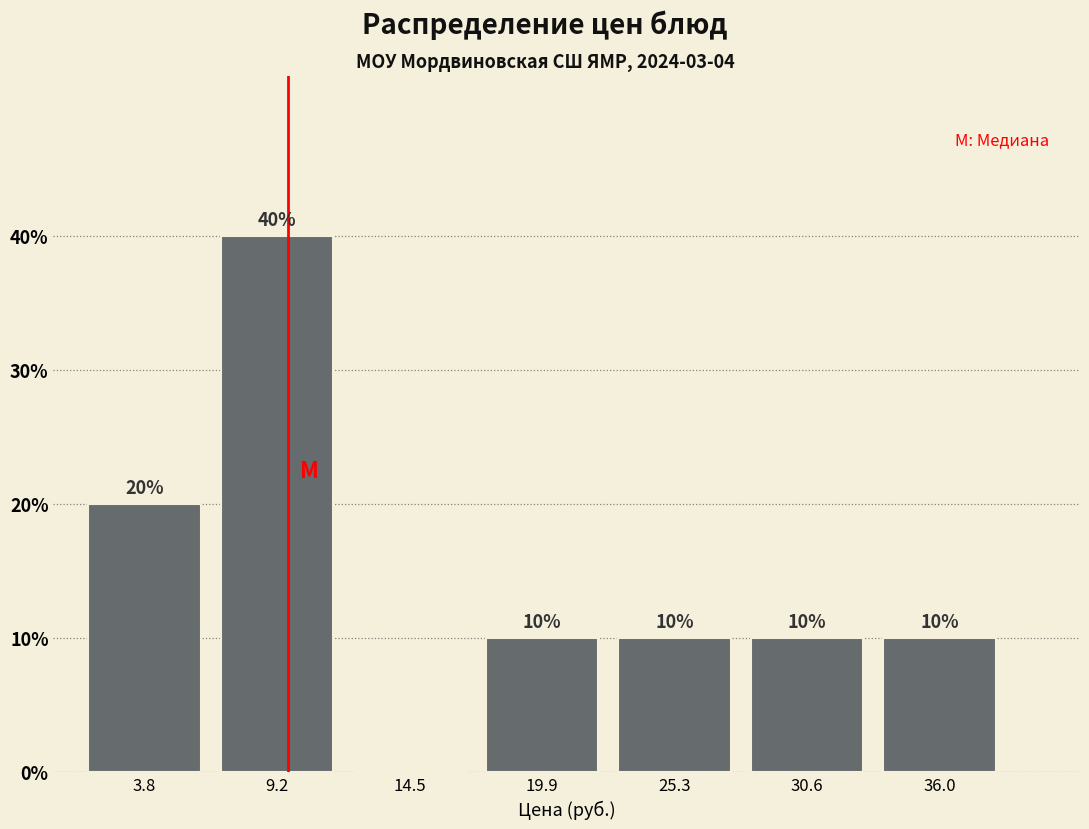

Which range on the x-axis has the tallest bar?

6 to 12